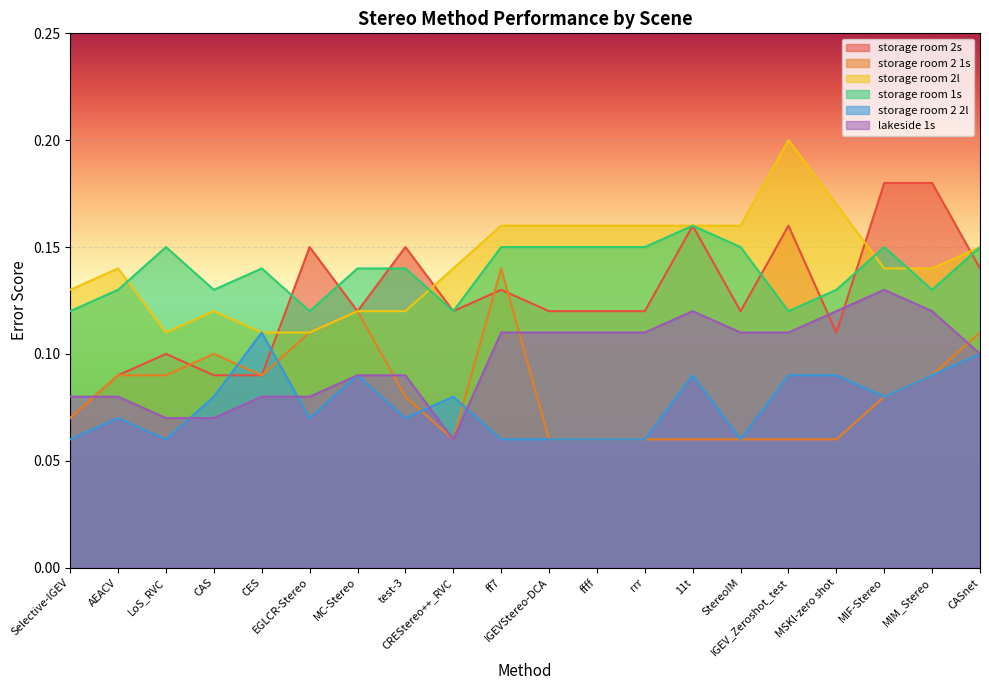

Reading left to right, what are all the values shown in this chart?

storage room 2s: 0.1	0.1	0.1	0.1	0.1	0.1	0.1	0.1	0.1	0.1	0.1	0.1	0.1	0.2	0.1	0.2	0.1	0.2	0.2	0.1
storage room 2 1s: 0.1	0.1	0.1	0.1	0.1	0.1	0.1	0.1	0.1	0.1	0.1	0.1	0.1	0.1	0.1	0.1	0.1	0.1	0.1	0.1
storage room 2l: 0.1	0.1	0.1	0.1	0.1	0.1	0.1	0.1	0.1	0.2	0.2	0.2	0.2	0.2	0.2	0.2	0.2	0.1	0.1	0.1
storage room 1s: 0.1	0.1	0.1	0.1	0.1	0.1	0.1	0.1	0.1	0.1	0.1	0.1	0.1	0.2	0.1	0.1	0.1	0.1	0.1	0.1
storage room 2 2l: 0.1	0.1	0.1	0.1	0.1	0.1	0.1	0.1	0.1	0.1	0.1	0.1	0.1	0.1	0.1	0.1	0.1	0.1	0.1	0.1
lakeside 1s: 0.1	0.1	0.1	0.1	0.1	0.1	0.1	0.1	0.1	0.1	0.1	0.1	0.1	0.1	0.1	0.1	0.1	0.1	0.1	0.1